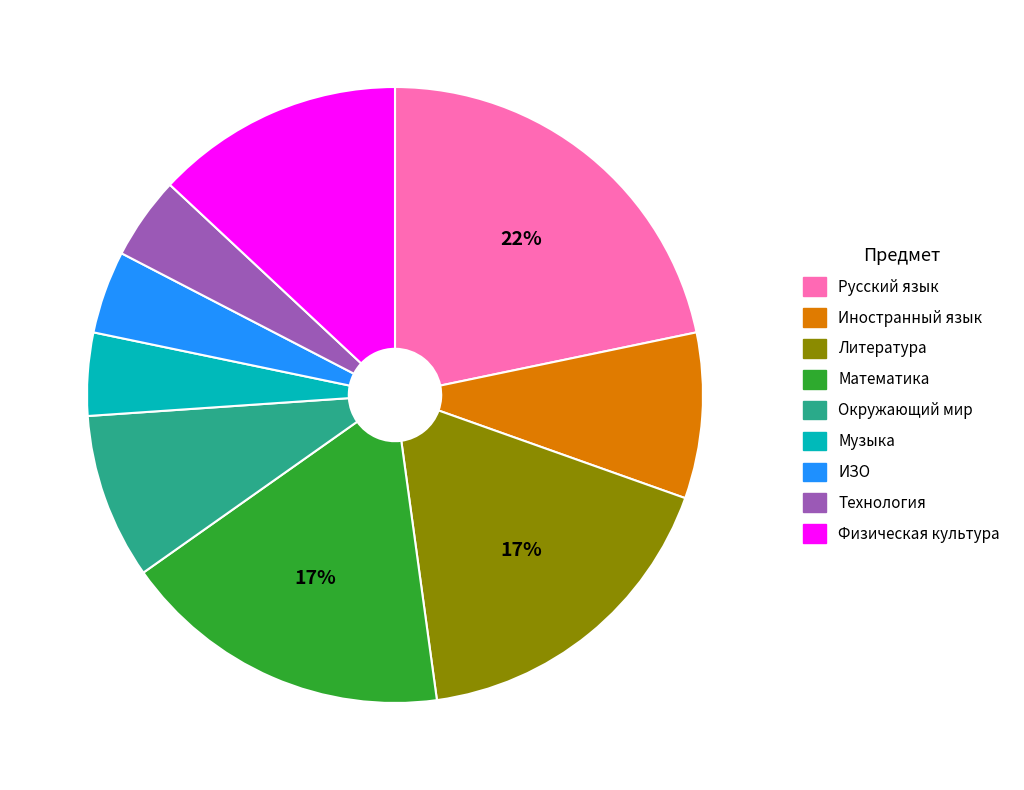

To the nearest percent, what is the average slice percentage?

11%